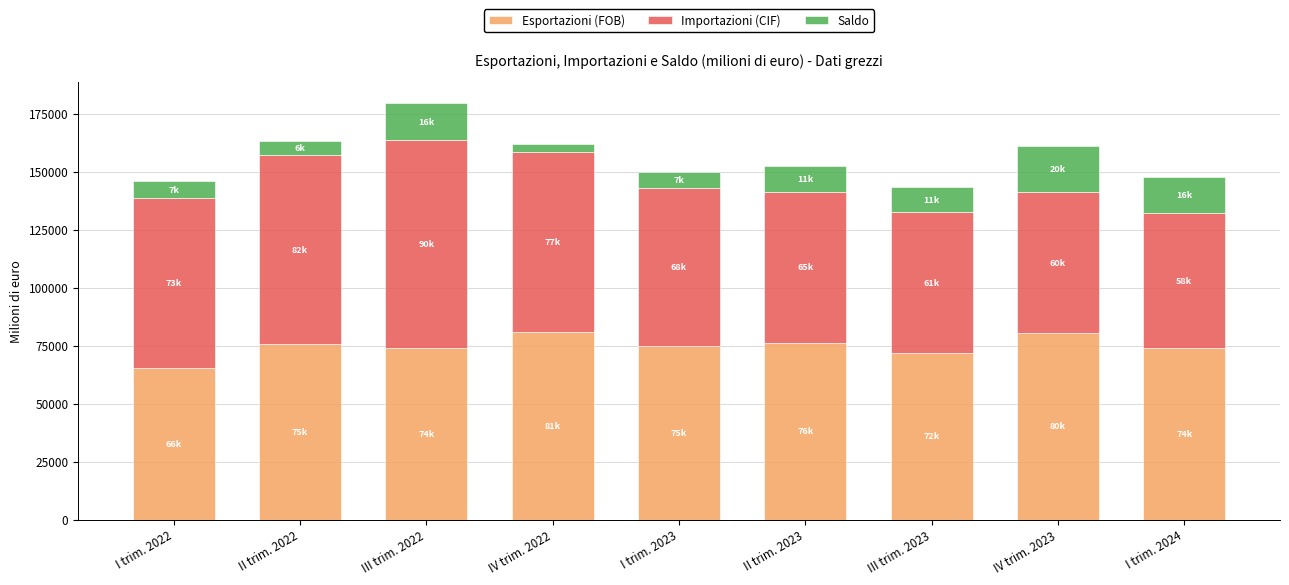

How many data points in Esportazioni (FOB) are less than 74811?

4